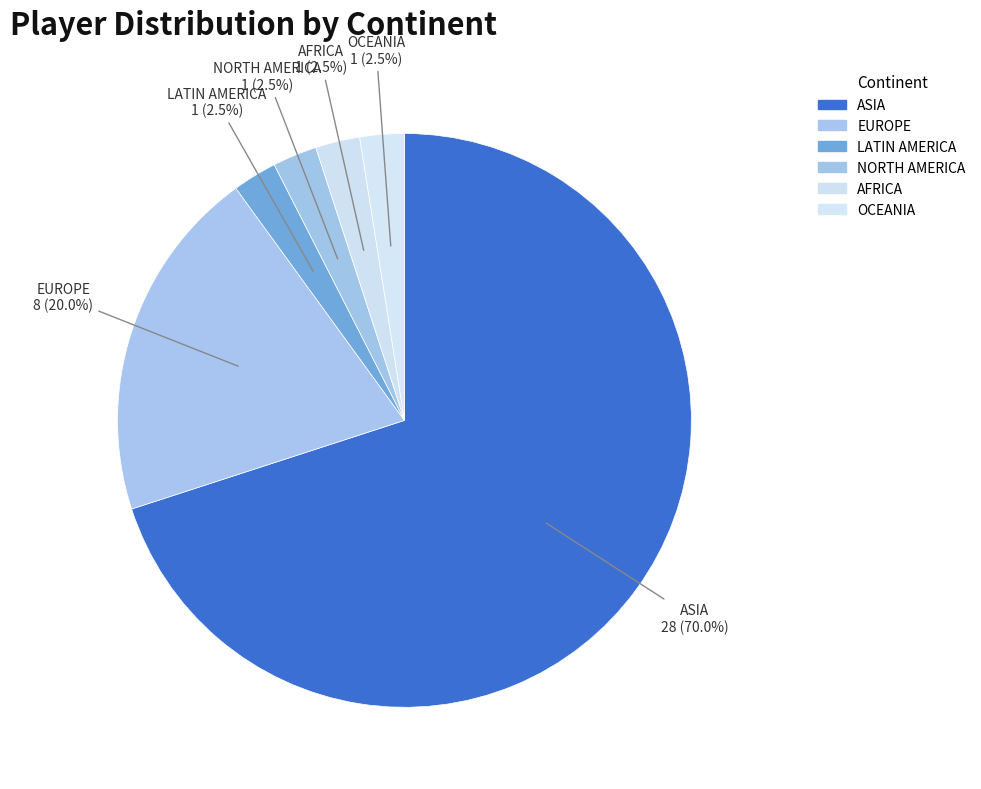

True or false: NORTH AMERICA accounts for 16% of the total.

False